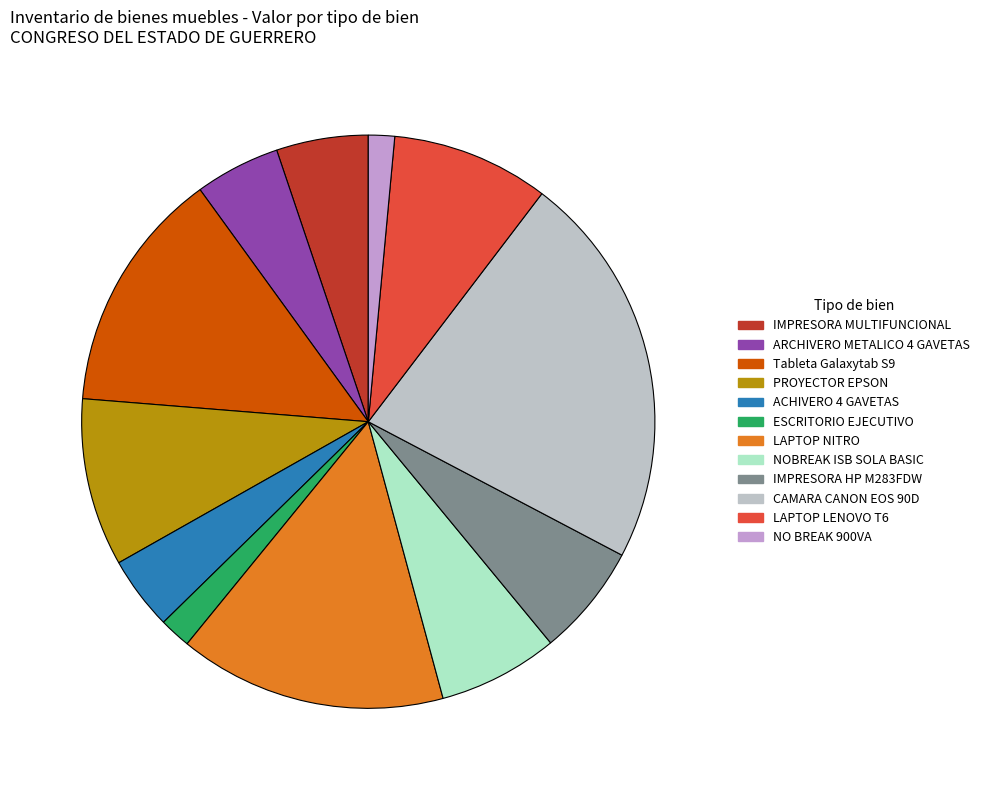

Which has a higher value, IMPRESORA MULTIFUNCIONAL or NO BREAK 900VA?

IMPRESORA MULTIFUNCIONAL